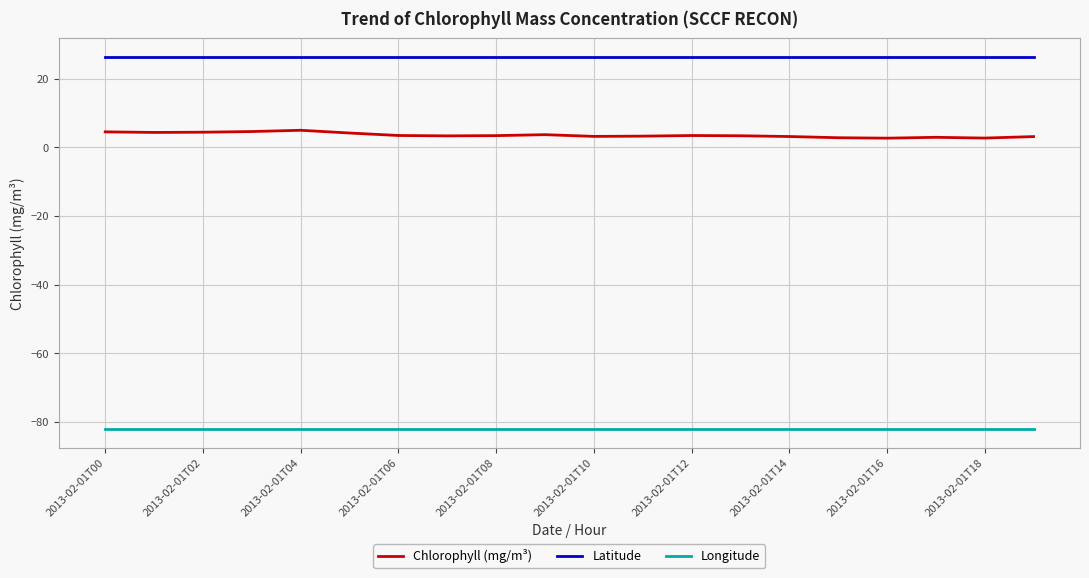

List the series in order of their overall mean, highest first.

Latitude, Chlorophyll (mg/m³), Longitude